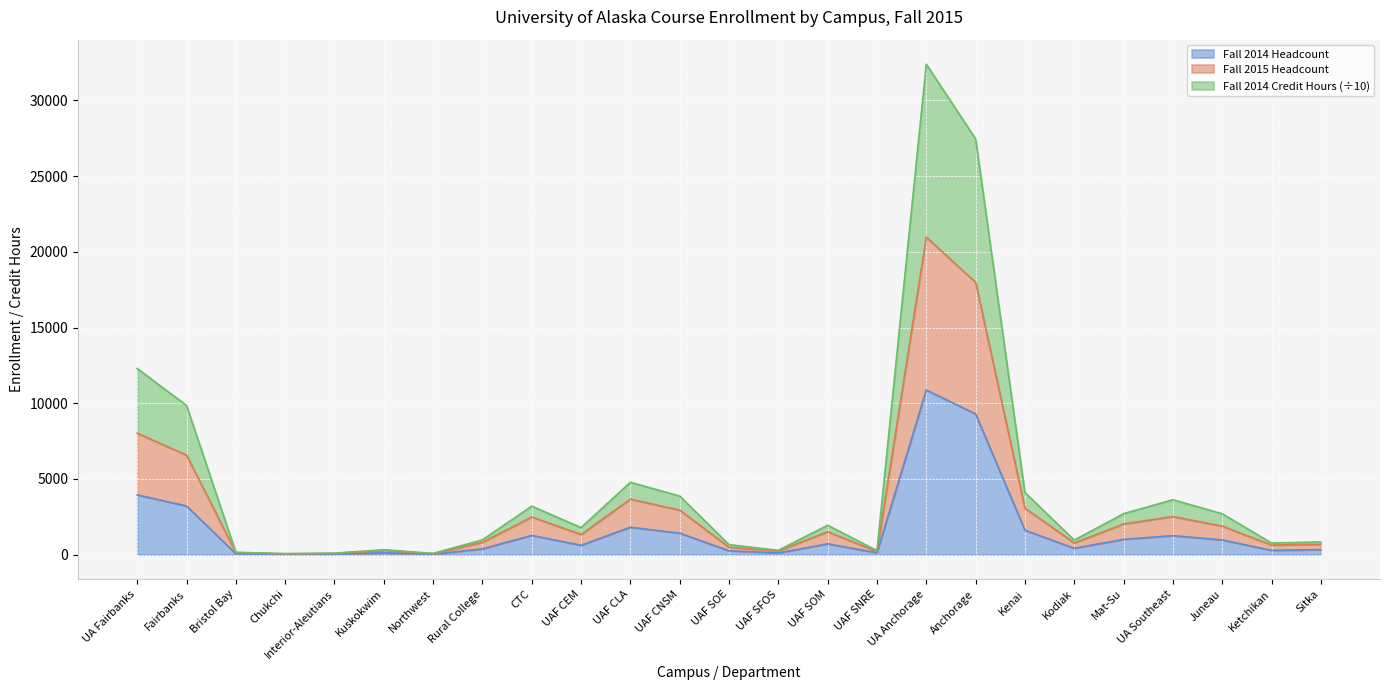

Where is the first local minimum for Fall 2014 Credit Hours?

Chukchi